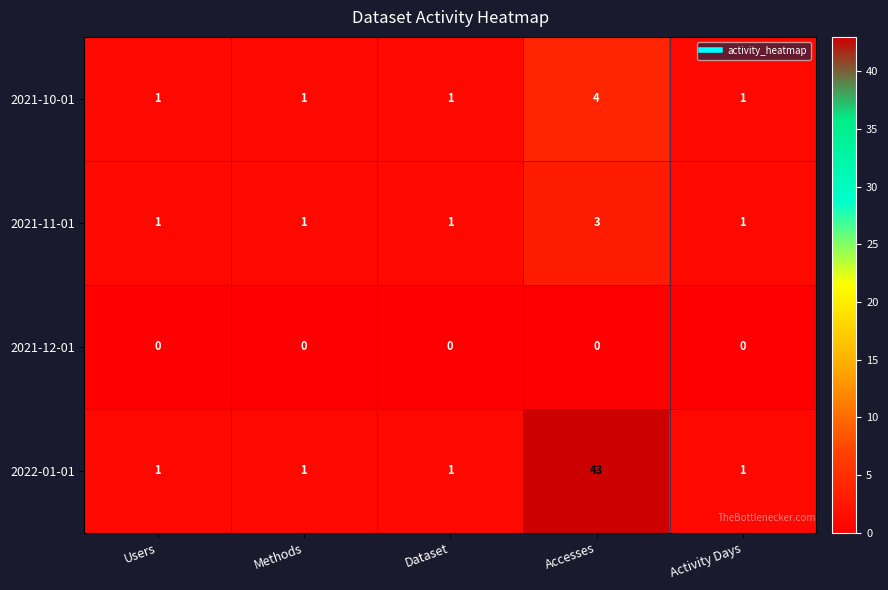

Which series has the largest range (max minus min)?

2022-01-01